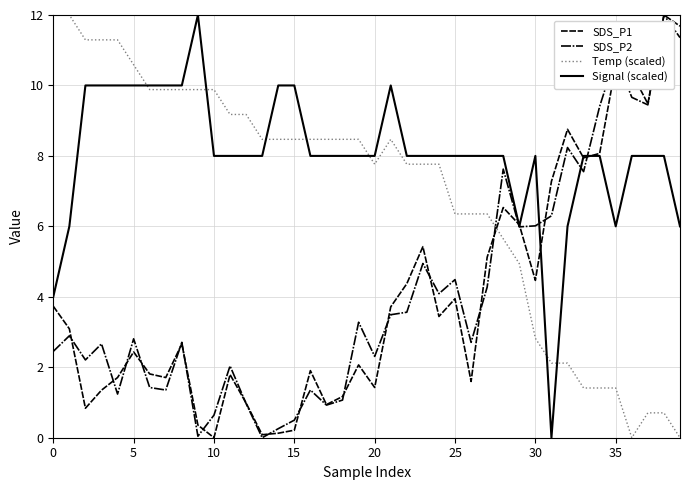

Which series ends up on top after the final intersection of Temp (scaled) and SDS_P2?

SDS_P2